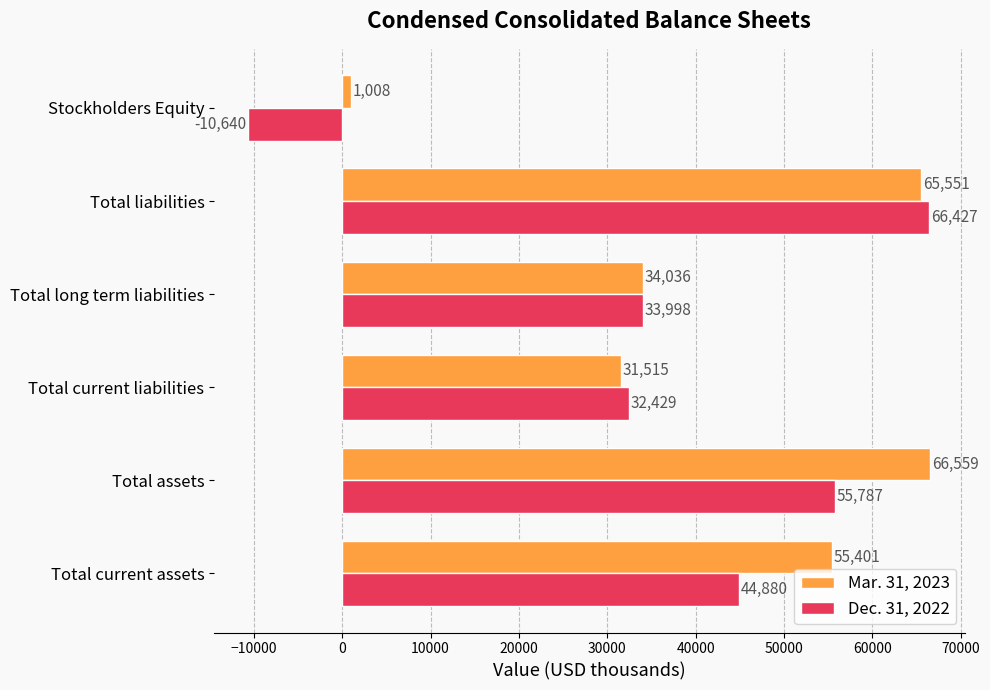

At how many categories does at least one series exceed 28756?

5